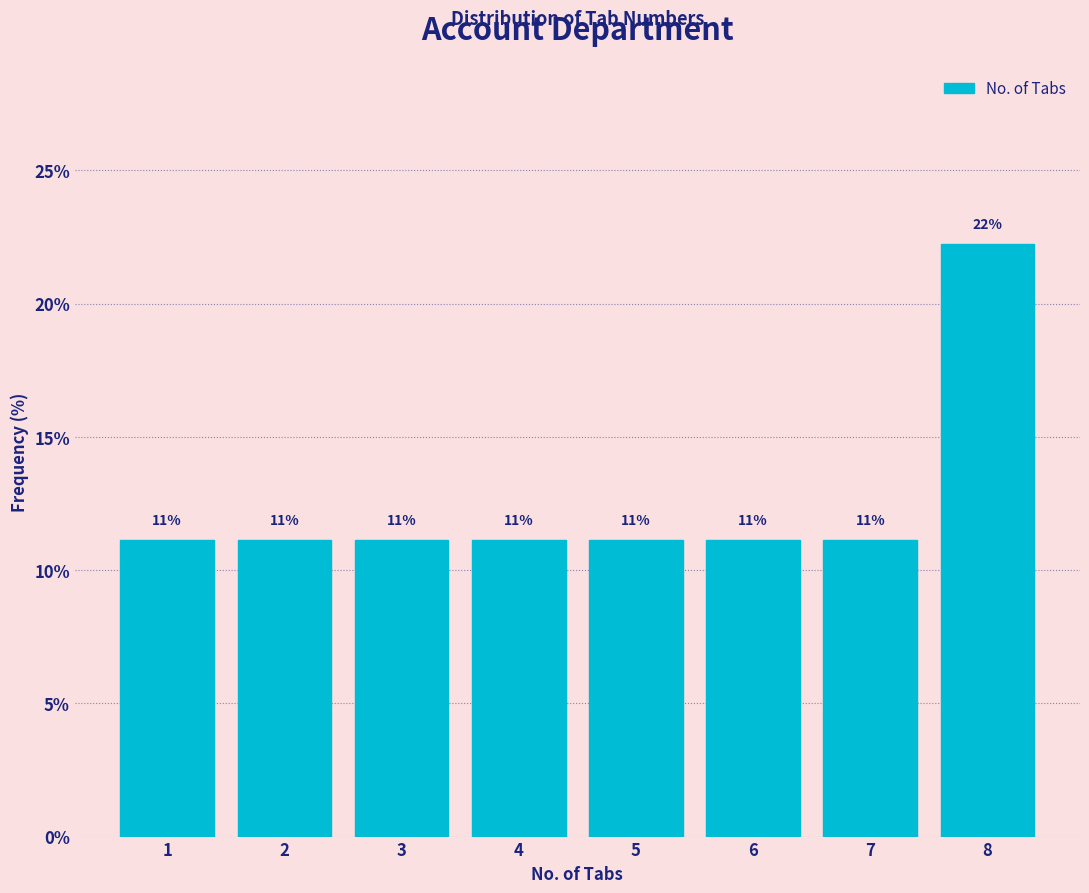

Are the bars horizontal?

No